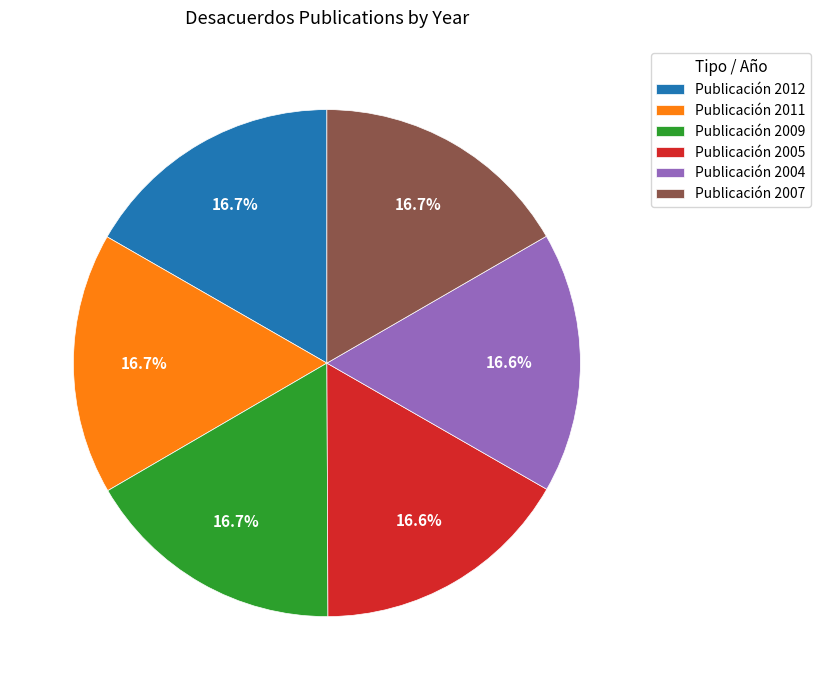

Approximately how many times larger is the value at Publicación 2012 compared to Publicación 2007?

1.0